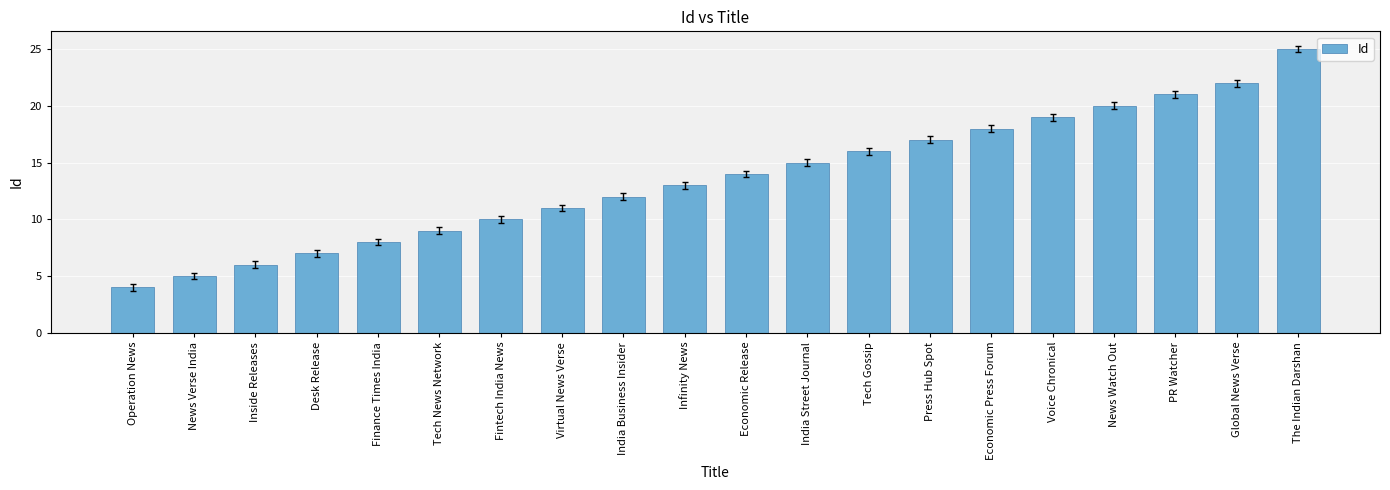

Which category has the highest value across all series?

The Indian Darshan